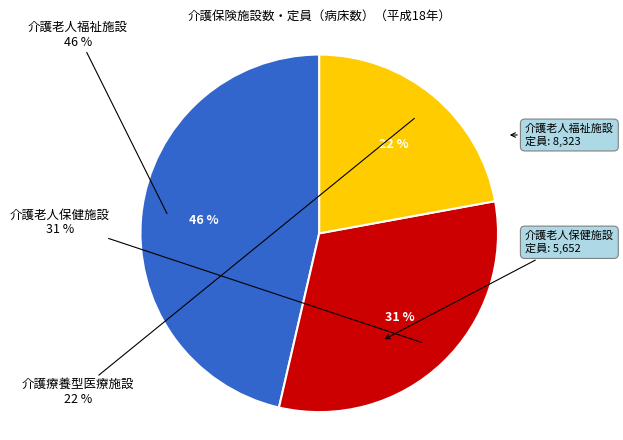

Does any single category account for the majority?

No